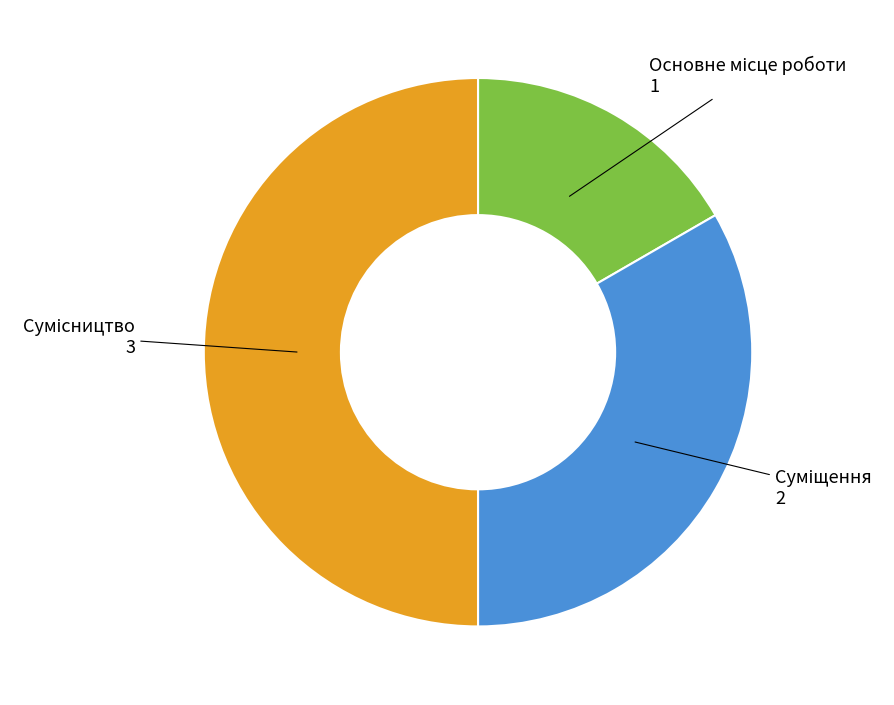

What percentage is NOT represented by Сумісництво?

50.0%